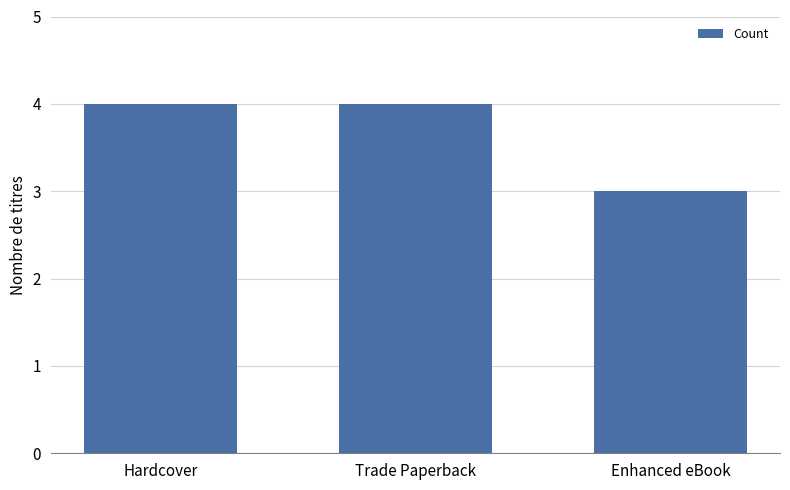

How many categories are shown in the chart?

3